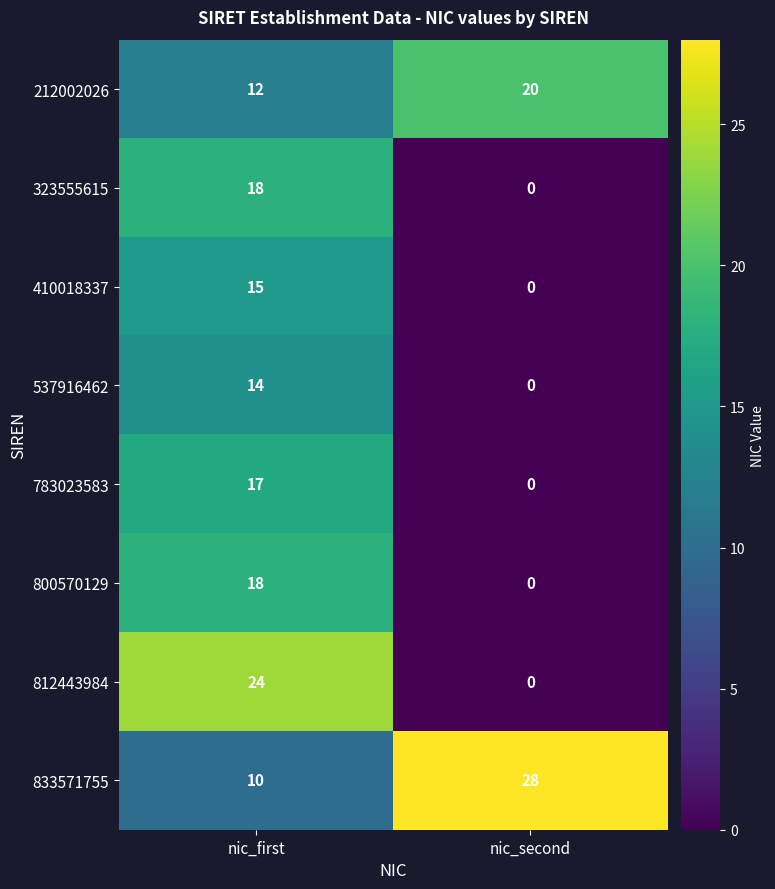

Reading left to right, what are all the values shown in this chart?

212002026: 12	20
323555615: 18	0
410018337: 15	0
537916462: 14	0
783023583: 17	0
800570129: 18	0
812443984: 24	0
833571755: 10	28